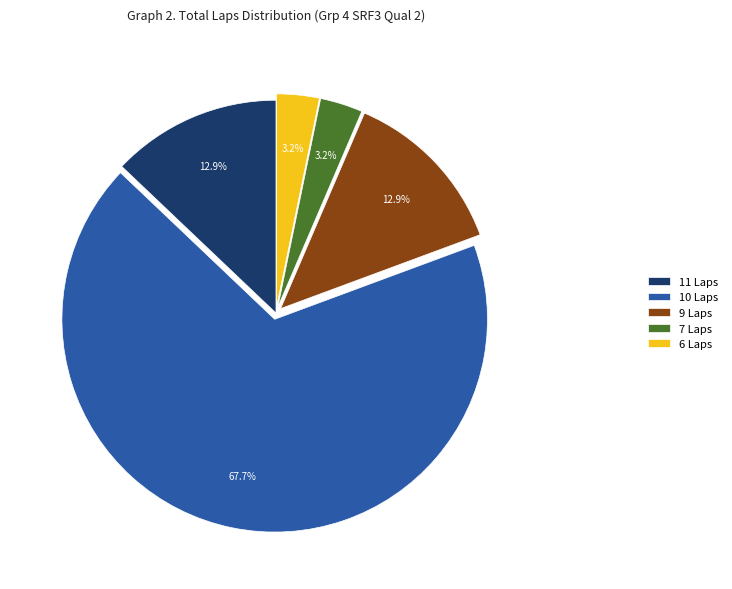

Does any single category account for the majority?

Yes